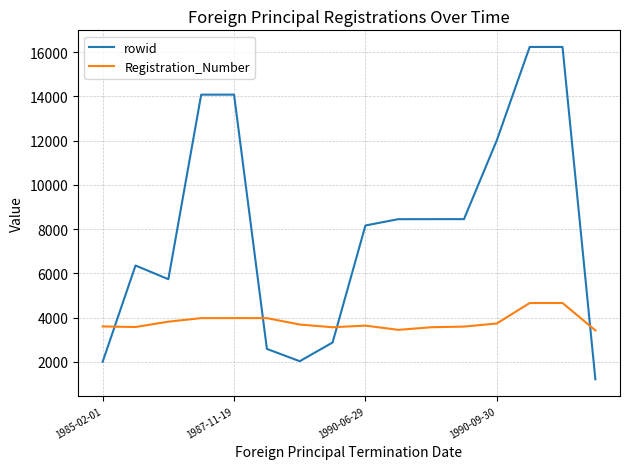

What is the sum of all rowid values?

128989